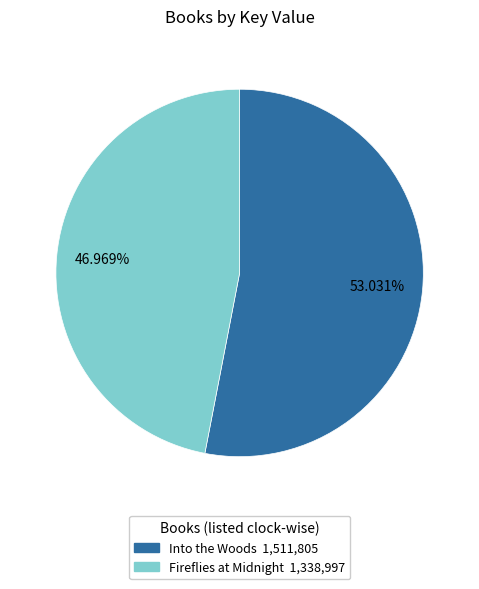

To the nearest percent, what percentage of the pie is Into the Woods?

53%